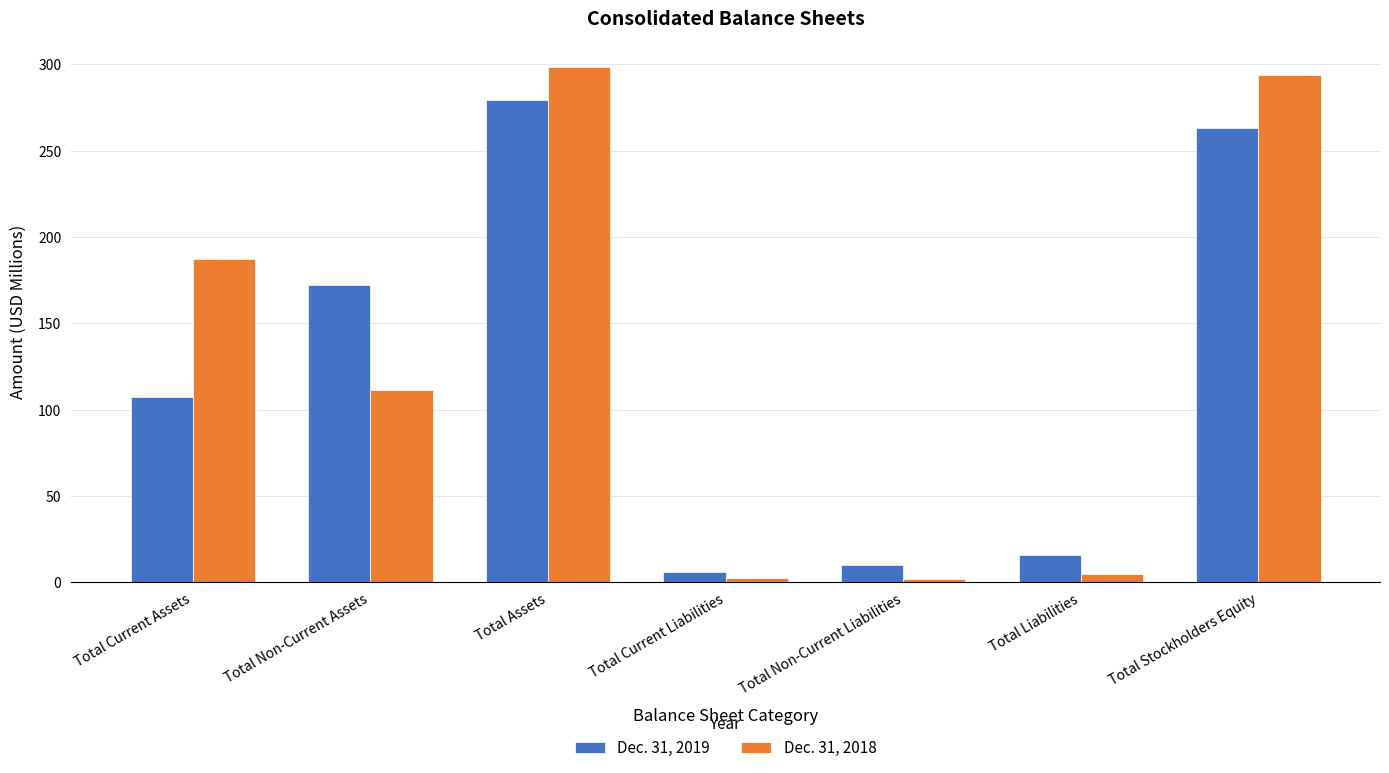

True or false: Dec. 31, 2018 has a value of 4.7 at Total Liabilities.

True